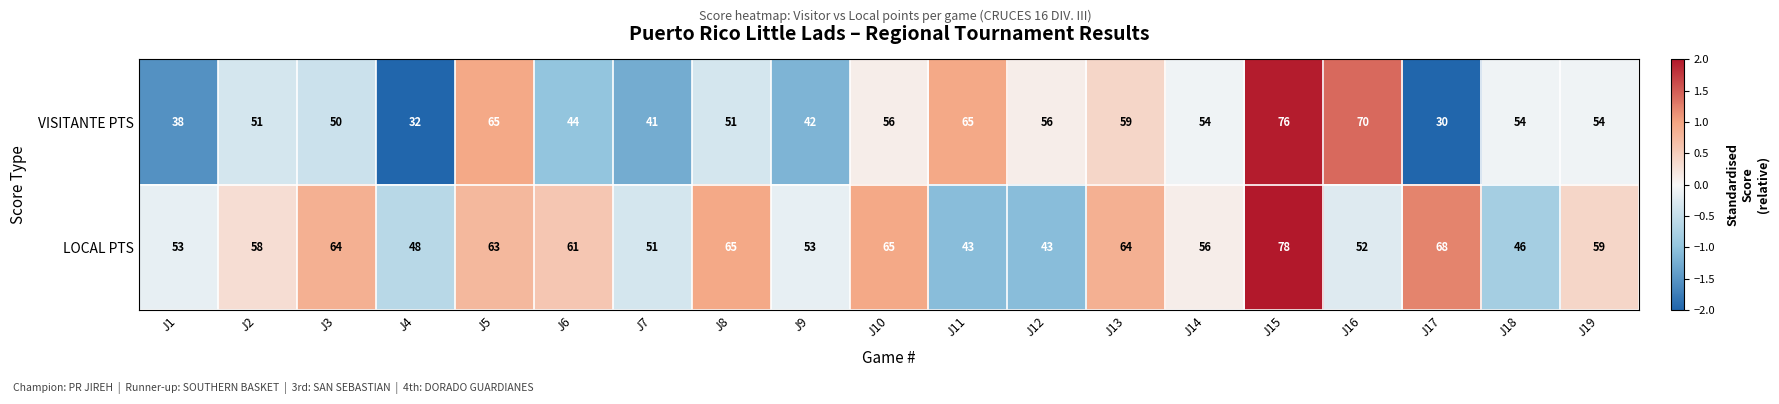

What is the spread (max minus min) of values at J3?

14